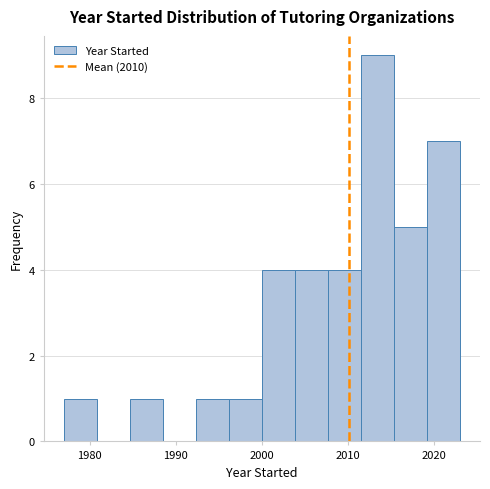

Read against the x-axis, roughly where is the centre of the tallest bar?

2013